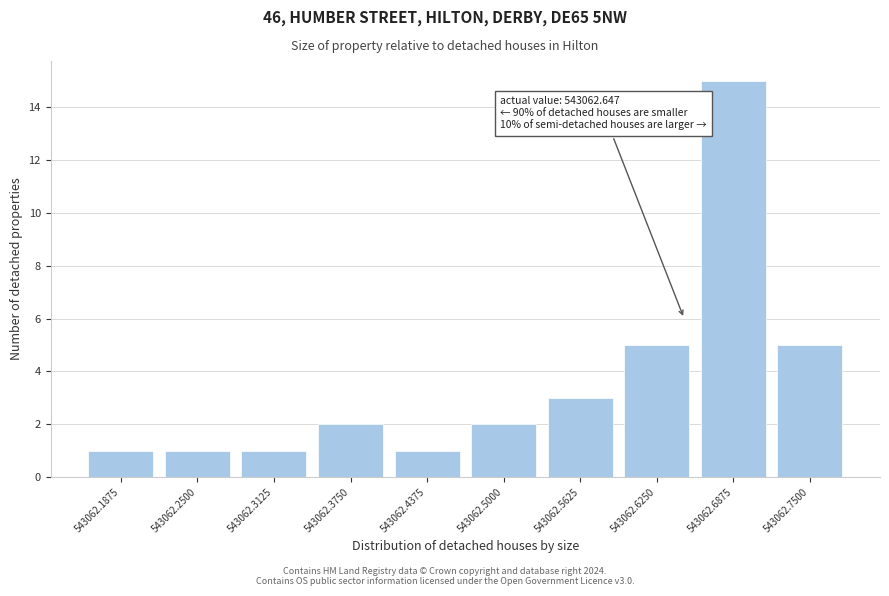

Reading right to left, extract all data points from this chart.

543062.7500=5	543062.6875=15	543062.6250=5	543062.5625=3	543062.5000=2	543062.4375=1	543062.3750=2	543062.3125=1	543062.2500=1	543062.1875=1